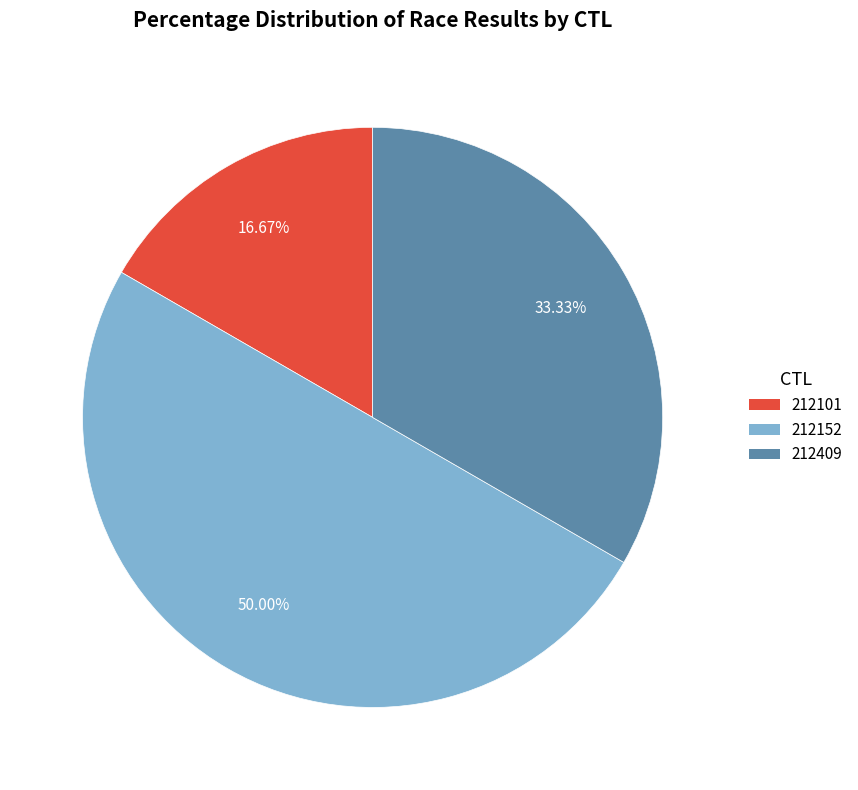

What is the largest slice in the pie chart?

212152